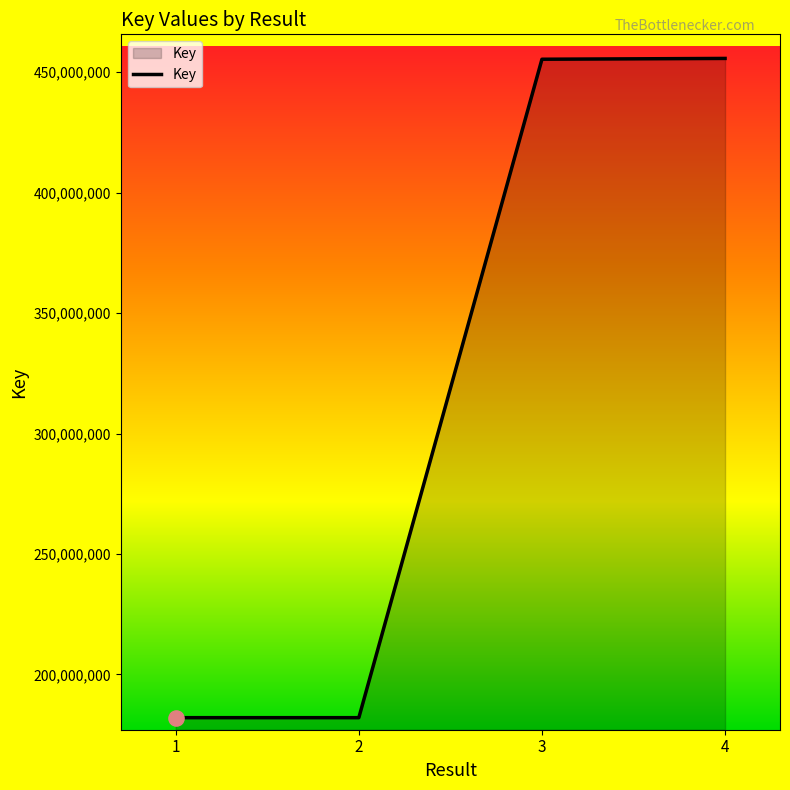

Which has a higher value, 1 or 3?

3